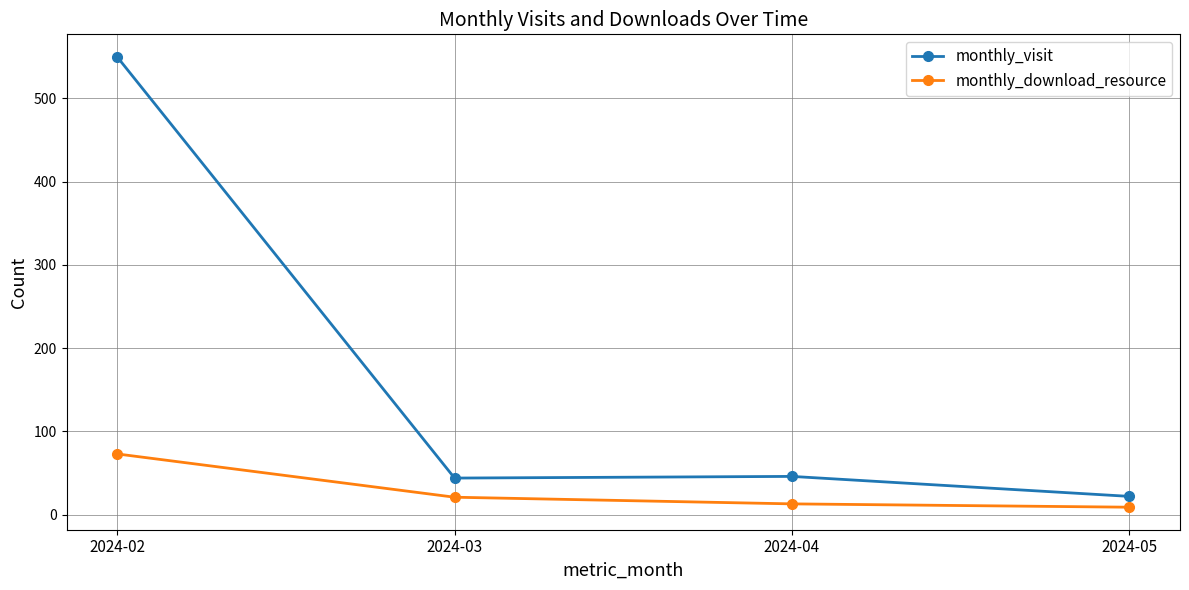

Which category has the highest value in the monthly_download_resource series?

2024-02